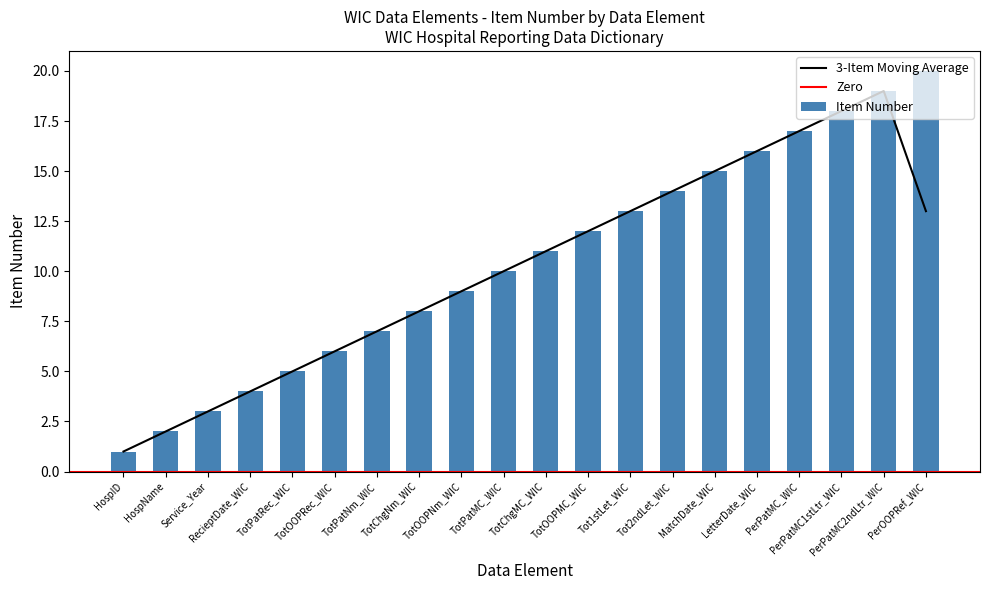

What is the difference between the maximum and minimum values?

19